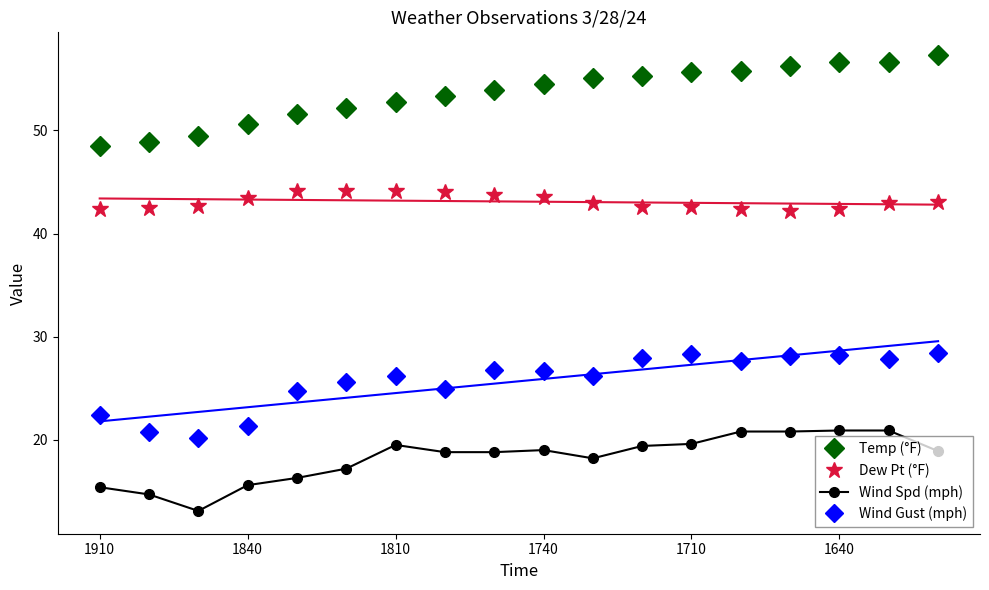

Is it true that Temp (°F) equals 23.5 at 10?

False